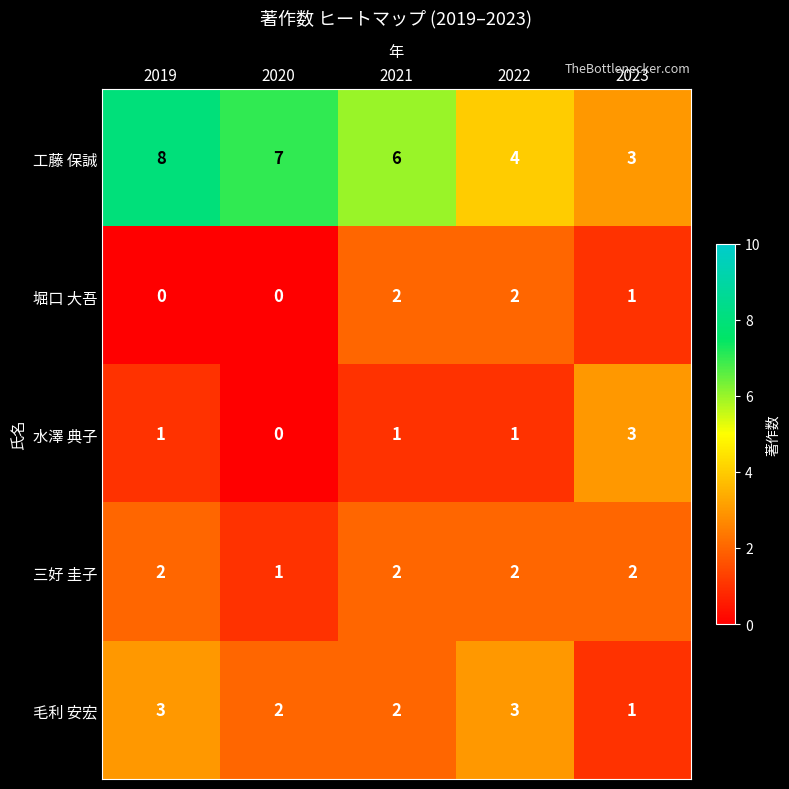

Reading left to right, transcribe all the data shown in this chart.

工藤 保誠: 8	7	6	4	3
堀口 大吾: 0	0	2	2	1
水澤 典子: 1	0	1	1	3
三好 圭子: 2	1	2	2	2
毛利 安宏: 3	2	2	3	1